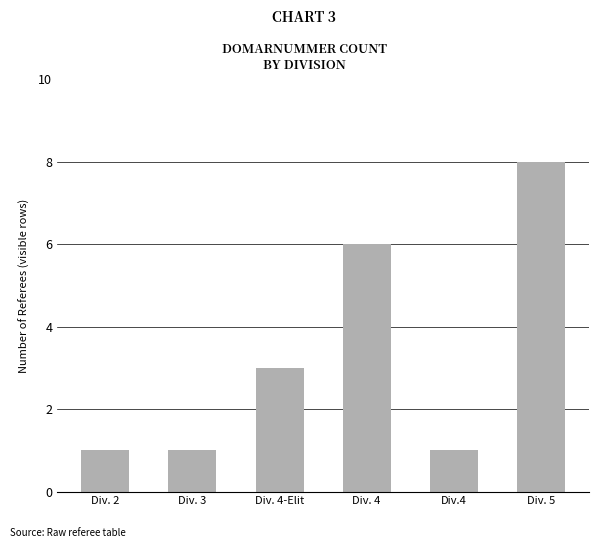

The chart shows a value of 1 at Div.4. True or false?

True